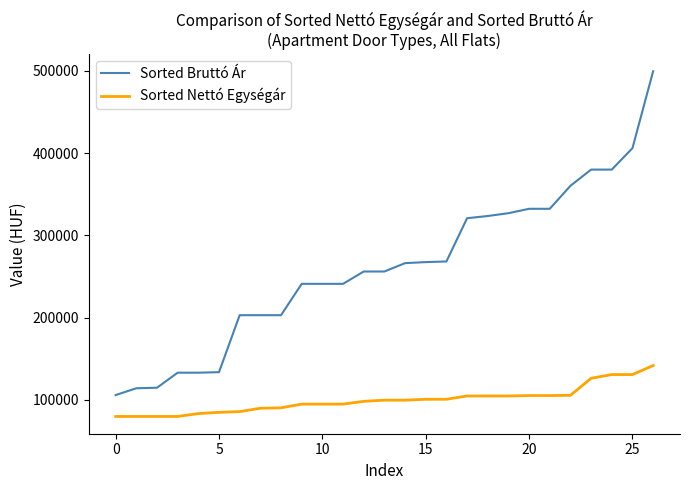

True or false: Sorted Nettó Egységár and Sorted Bruttó Ár cross at least once.

False